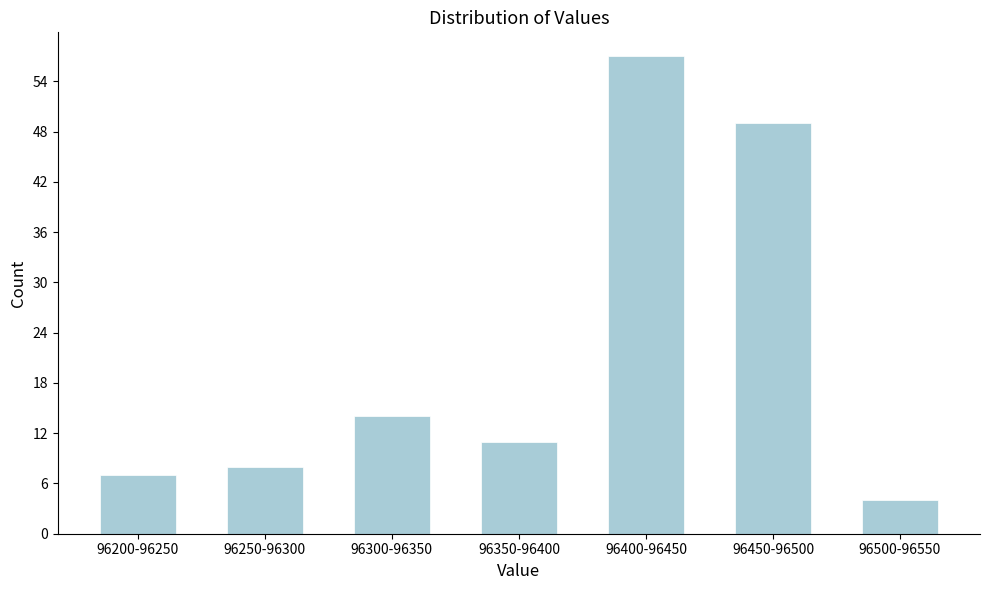

Reading left to right, what are all the values shown in this chart?

96200-96250=7	96250-96300=8	96300-96350=14	96350-96400=11	96400-96450=57	96450-96500=49	96500-96550=4